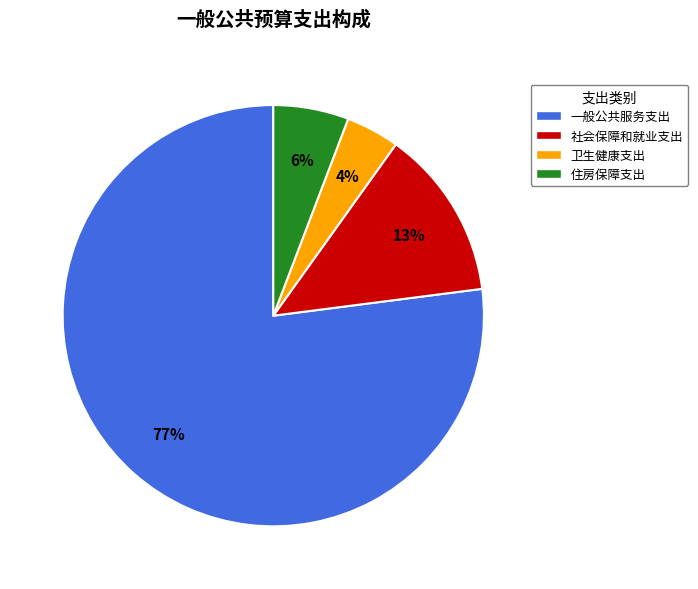

Is the sum of 一般公共服务支出 and 住房保障支出 greater than half?

Yes